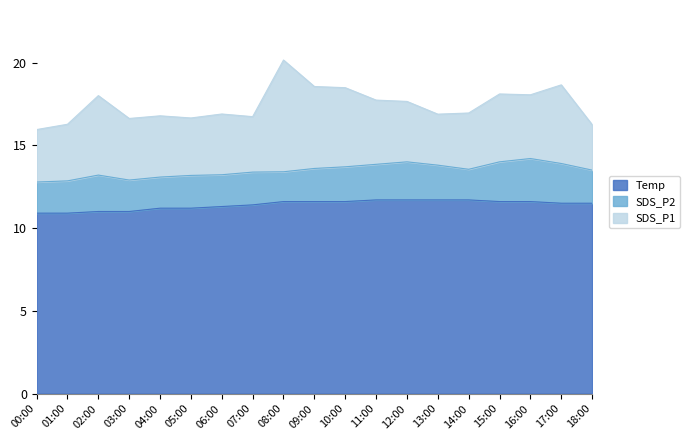

True or false: SDS_P2 and Temp intersect in this chart.

False